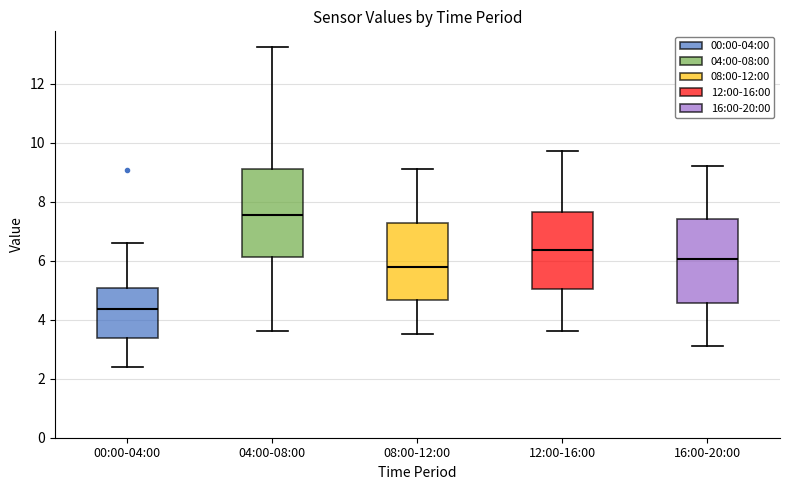

Where is the lower edge of the box for 08:00-12:00 on the y-axis? The values are not printed on the chart, so give them approximately, as read against the axis.

4.6